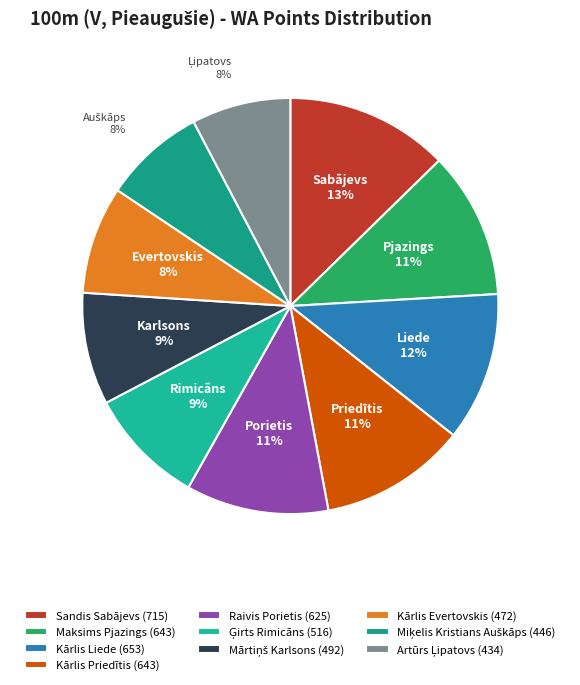

Approximately how many times larger is the value at Kārlis Liede compared to Kārlis Priedītis?

1.0